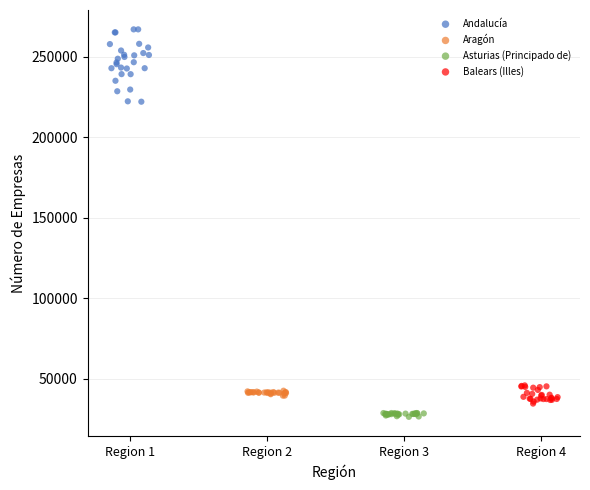

Which series contains the highest Y value?

Andalucía